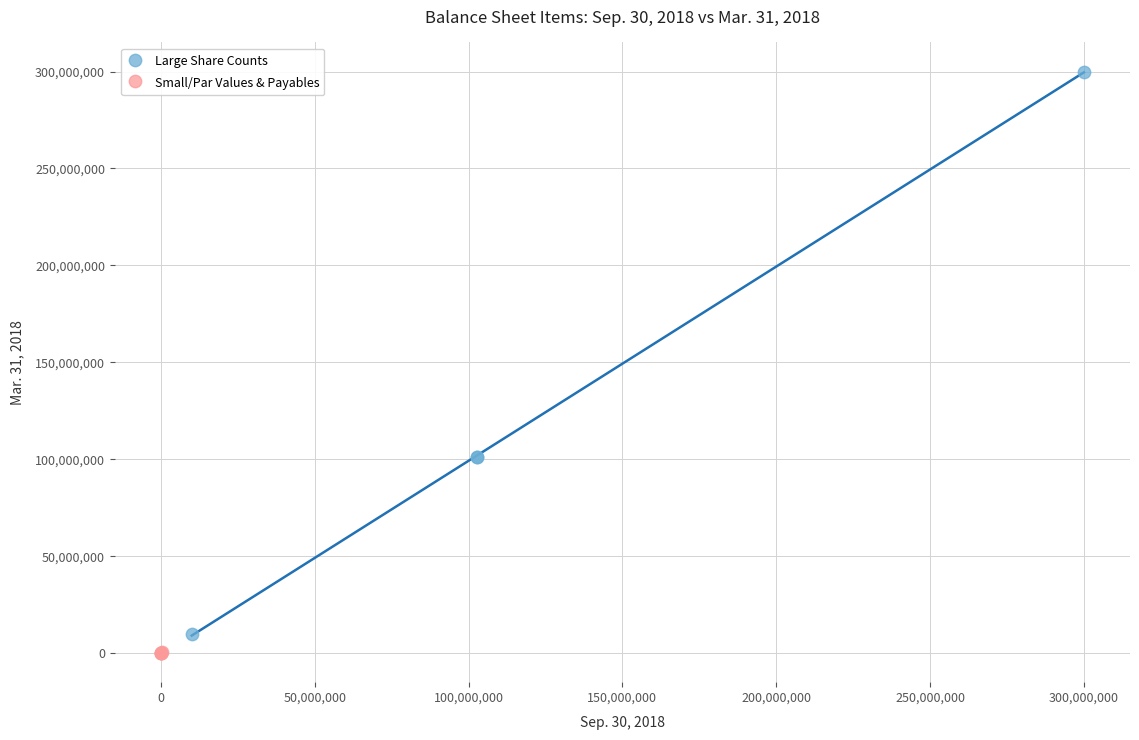

Which series reaches the maximum Y coordinate?

Large Share Counts